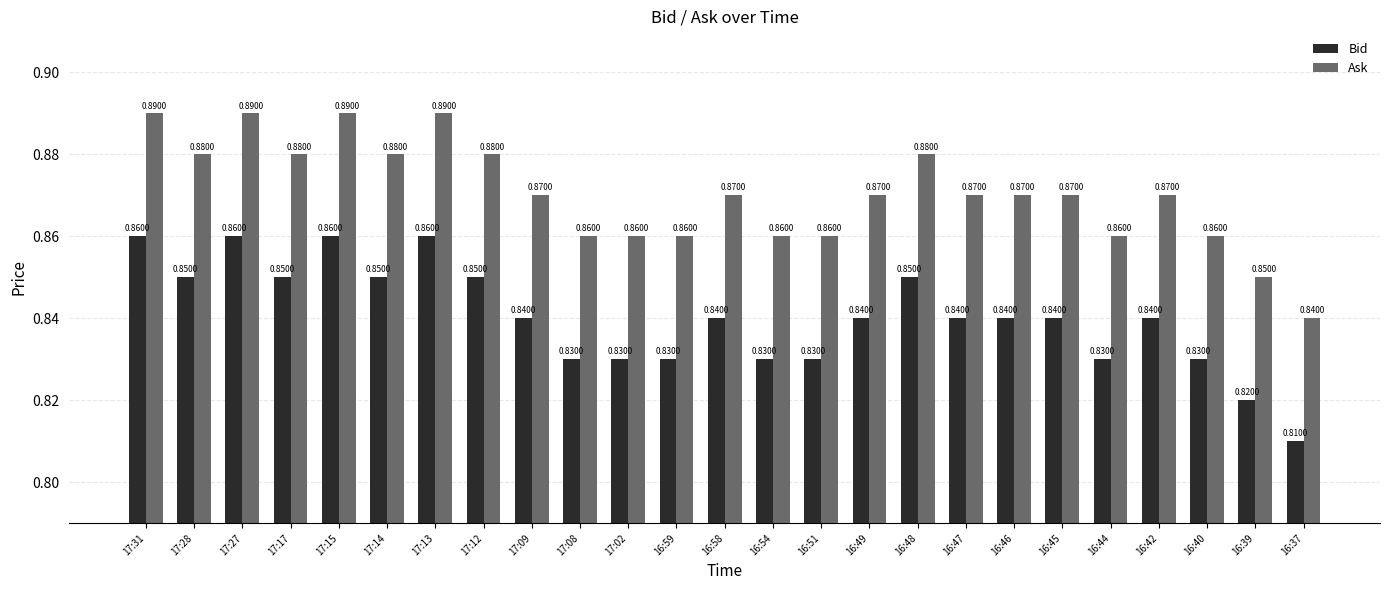

What is the sum of all Bid values?

21.0